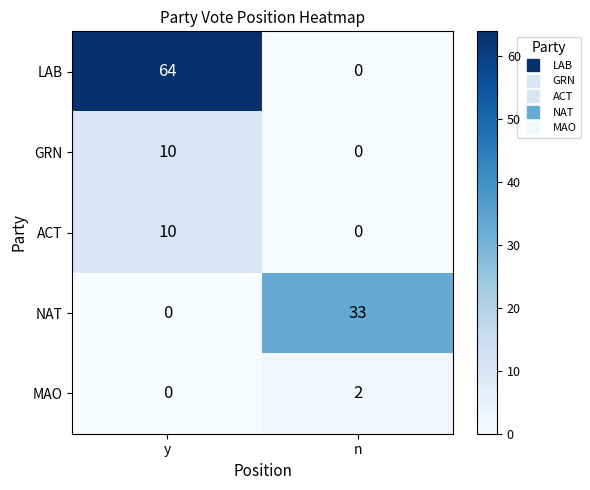

Rank the categories by NAT value from highest to lowest.

n, y